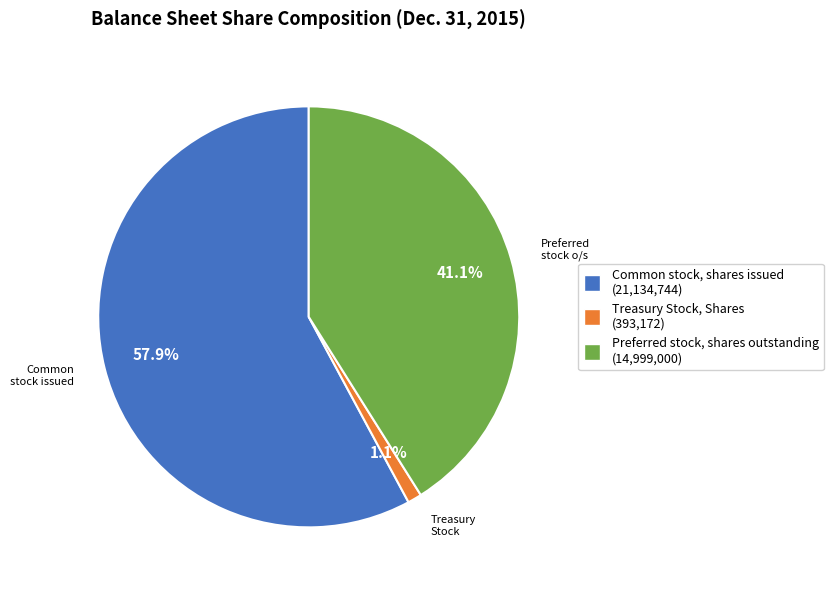

To the nearest percent, what is the average slice percentage?

33%